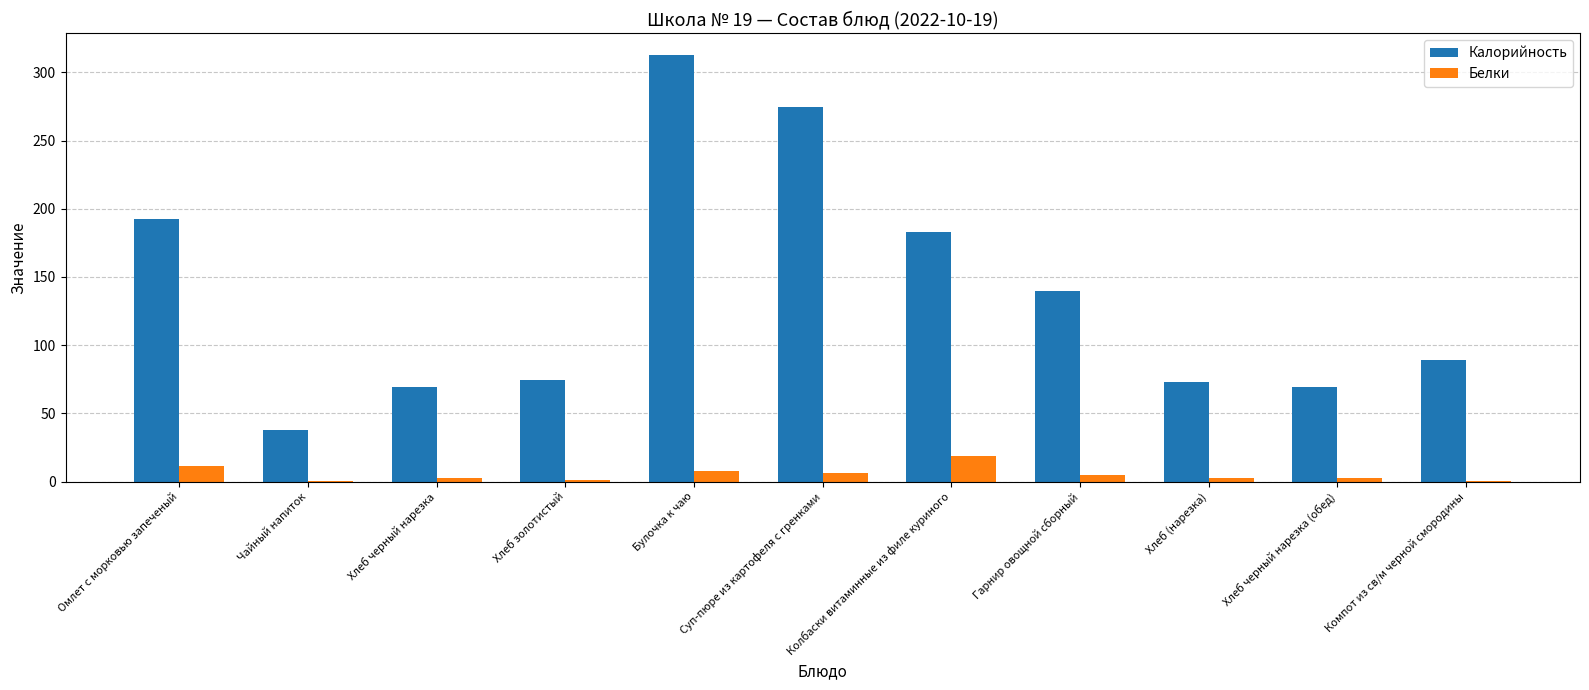

What is the sum of all Калорийность values?

1515.2